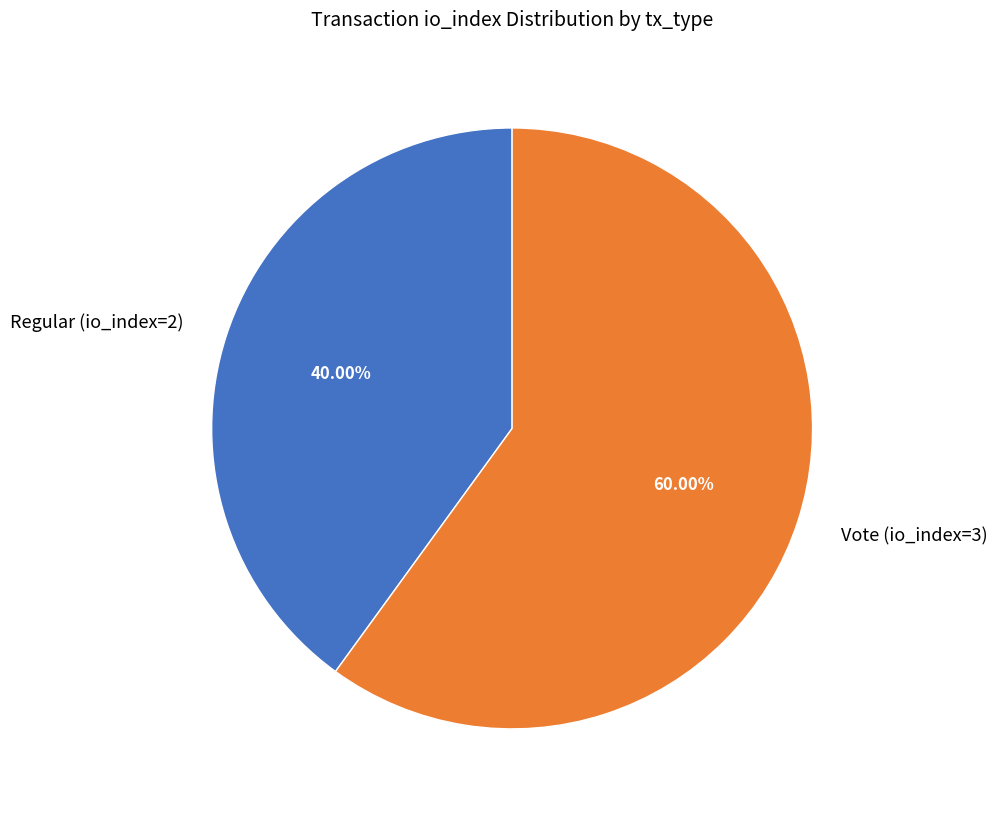

To the nearest percent, what percentage of the pie is Regular (io_index=2)?

40%